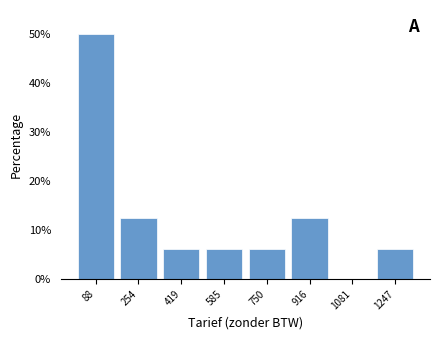

Which range on the x-axis has the tallest bar?

0 to 180